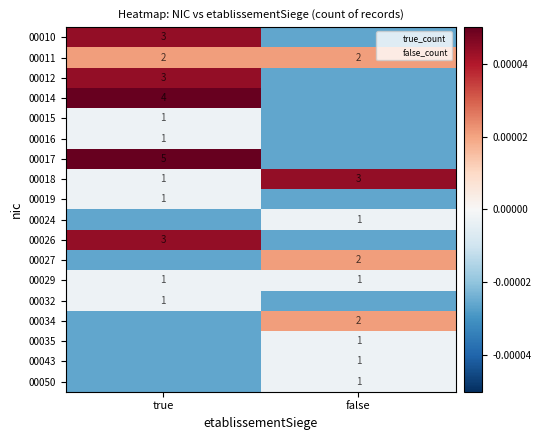

The value of 00011 at true is 2.0. True or false?

True